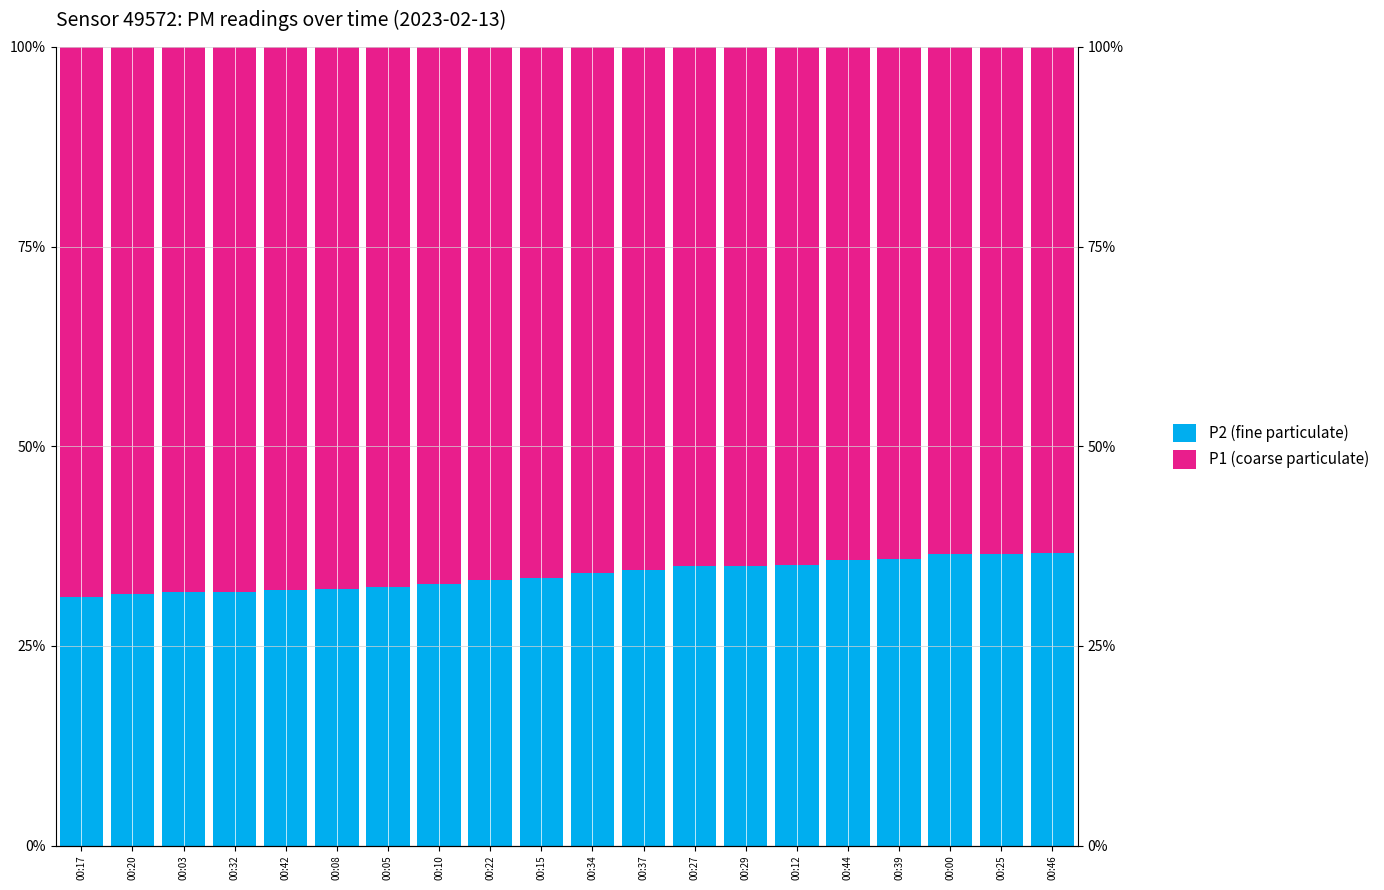

Is the value of P1 (coarse particulate) at 00:17 greater than the value of P2 (fine particulate) at 00:12?

Yes